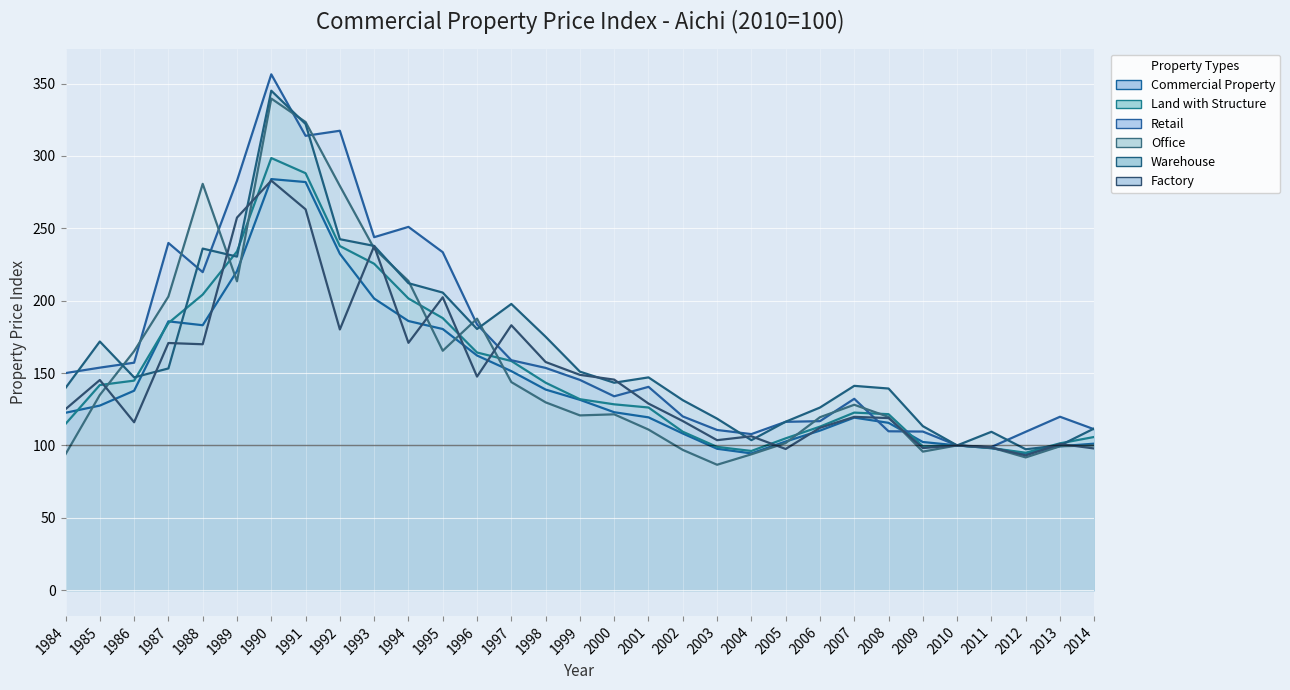

The value of Land with Structure at 2006 is 113.0. True or false?

True